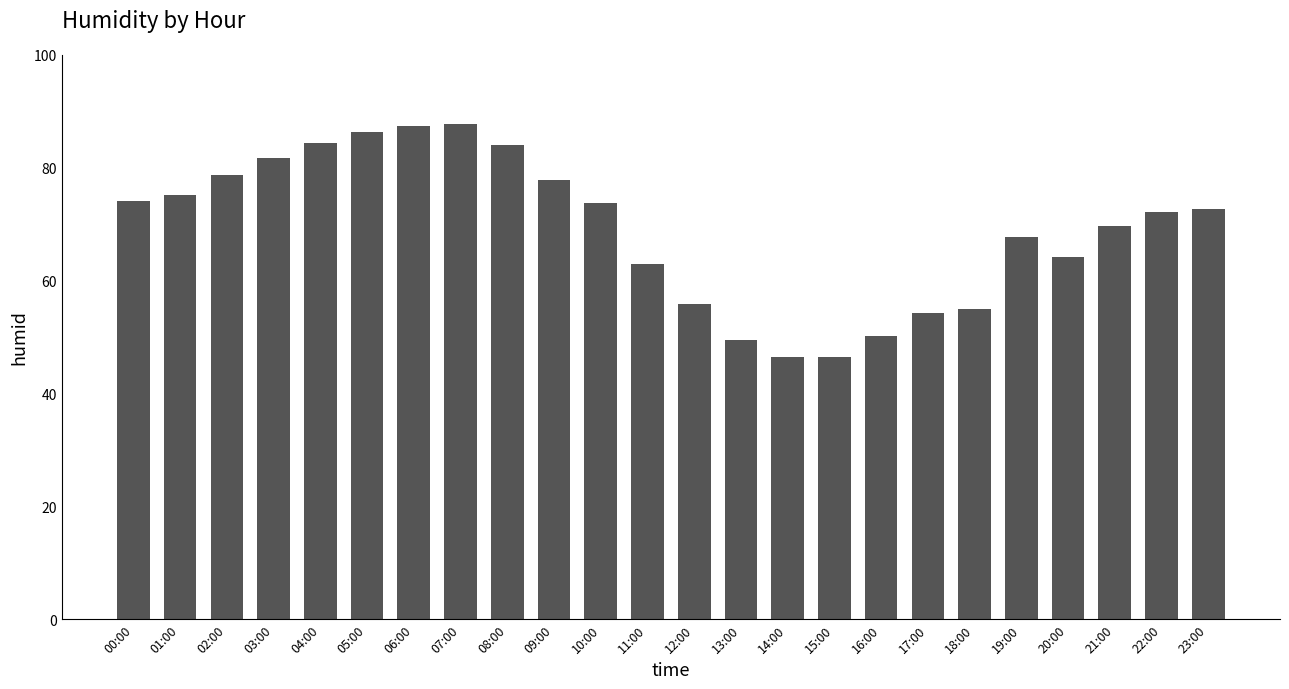

What is the difference between the maximum and minimum values?

41.4